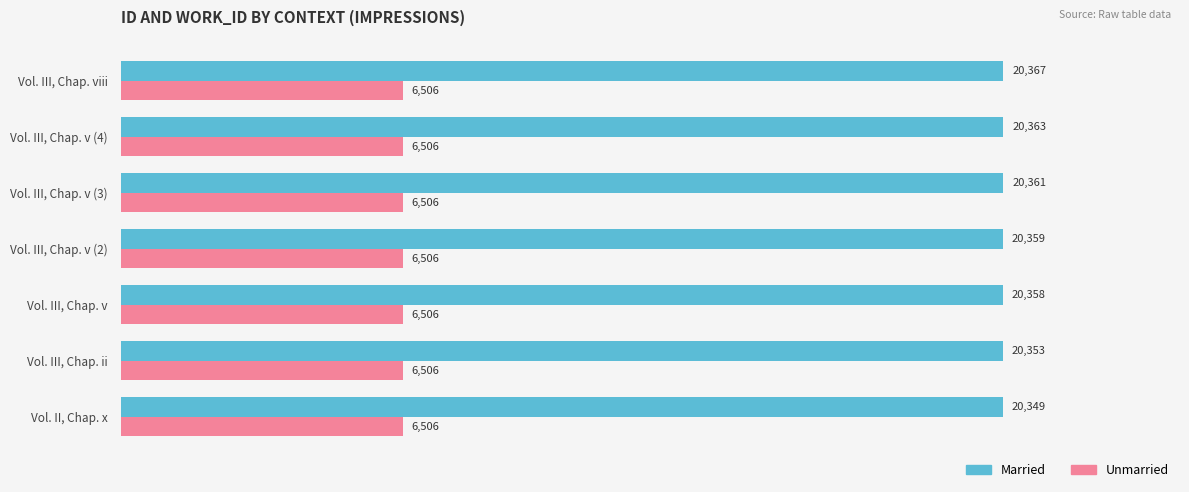

Which series has the largest total across all categories?

Married